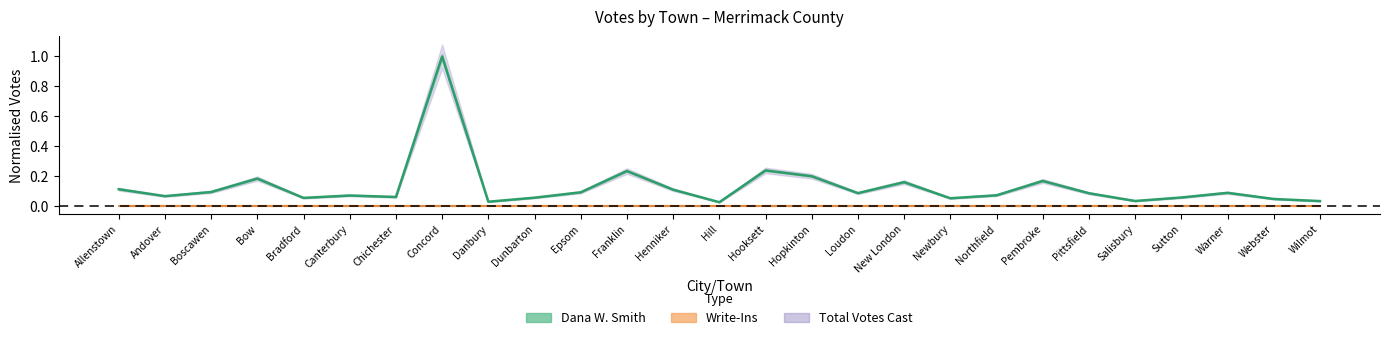

Which has a higher value, Hopkinton or Franklin?

Franklin